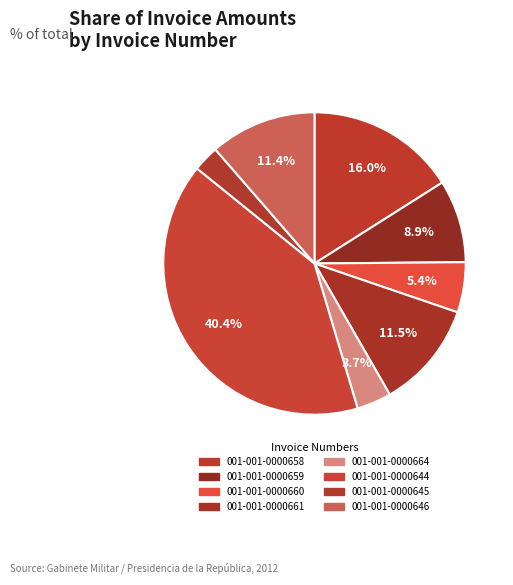

Approximately how many times larger is the value at 001-001-0000646 compared to 001-001-0000664?

3.1